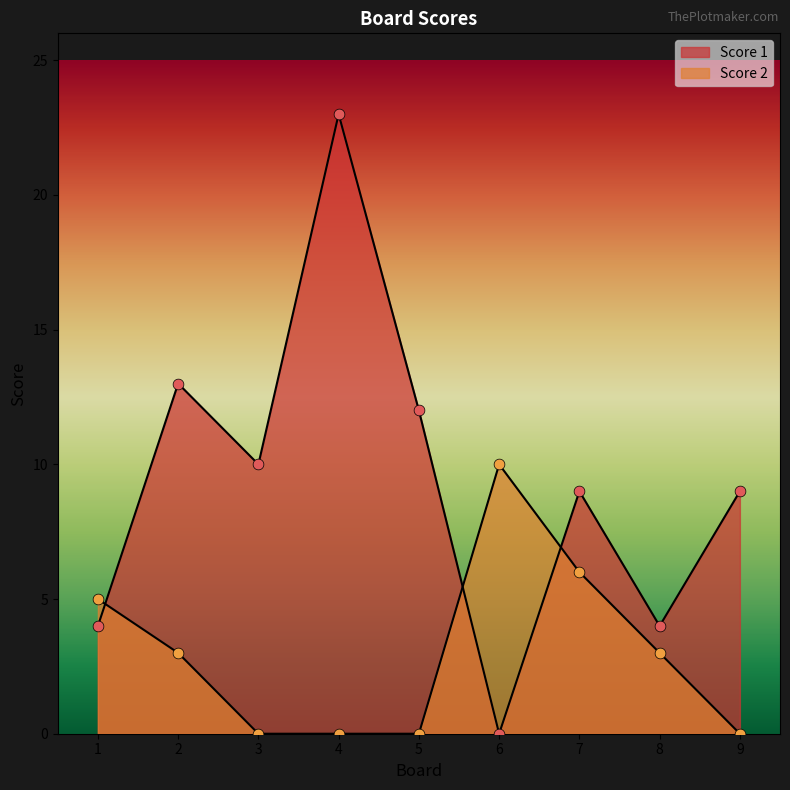

What are all the series names shown in the legend?

Score 1, Score 2